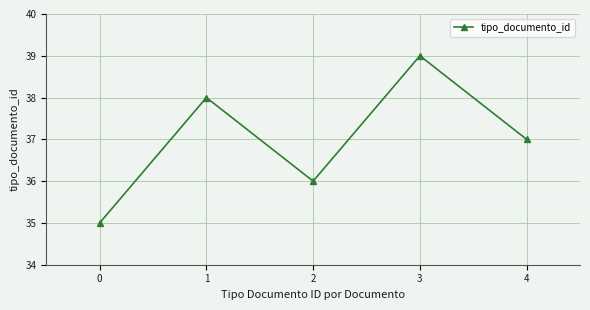

What is the value of the 4th point from the left?

39